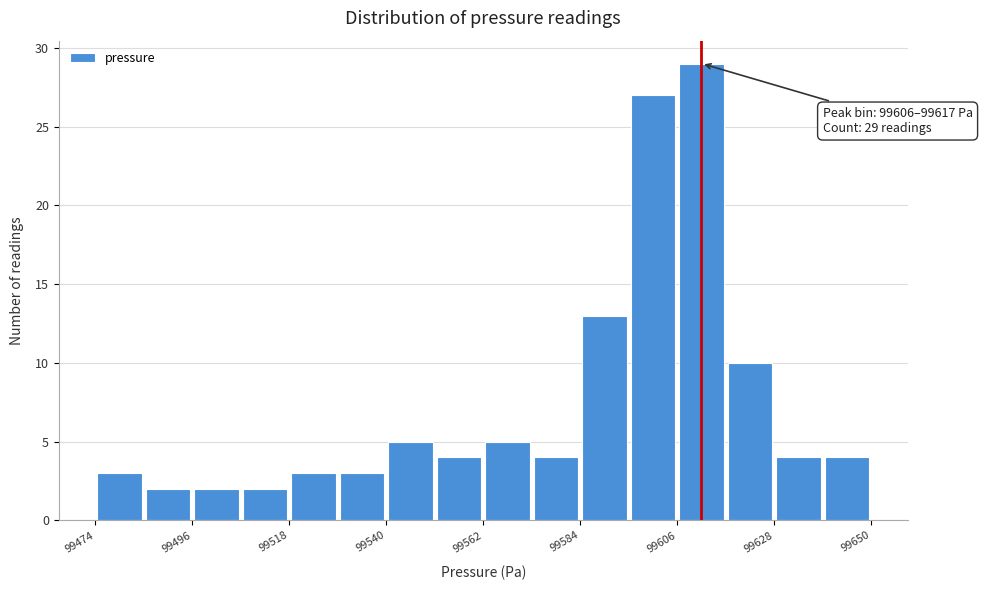

Read against the x-axis, roughly where is the centre of the tallest bar?

99610